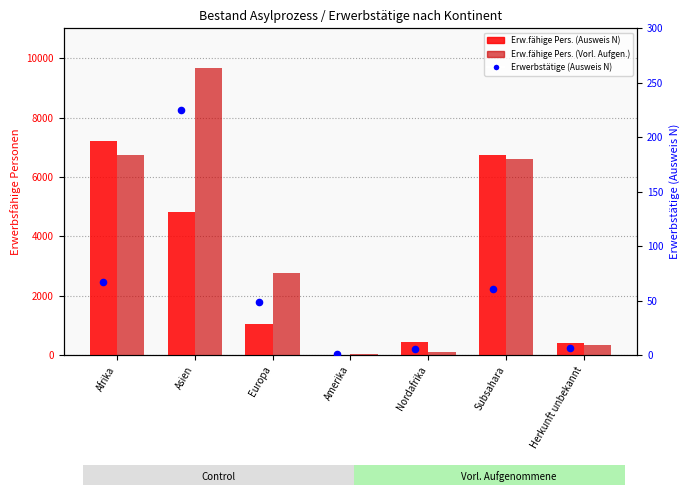

Is the value of Erw.fähige Pers. (Vorl. Aufgen.) at Subsahara greater than the value of Erw.fähige Pers. (Ausweis N) at Subsahara?

No